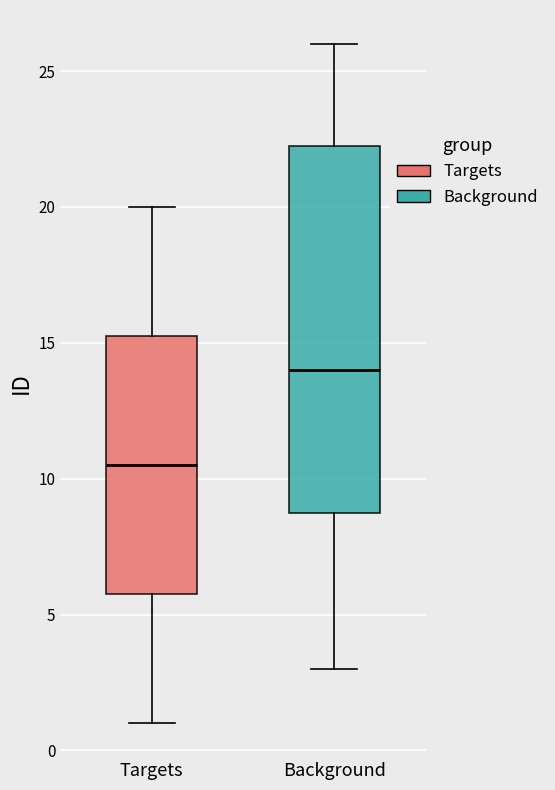

Which box is the tallest, from its lower edge to its upper edge?

Background